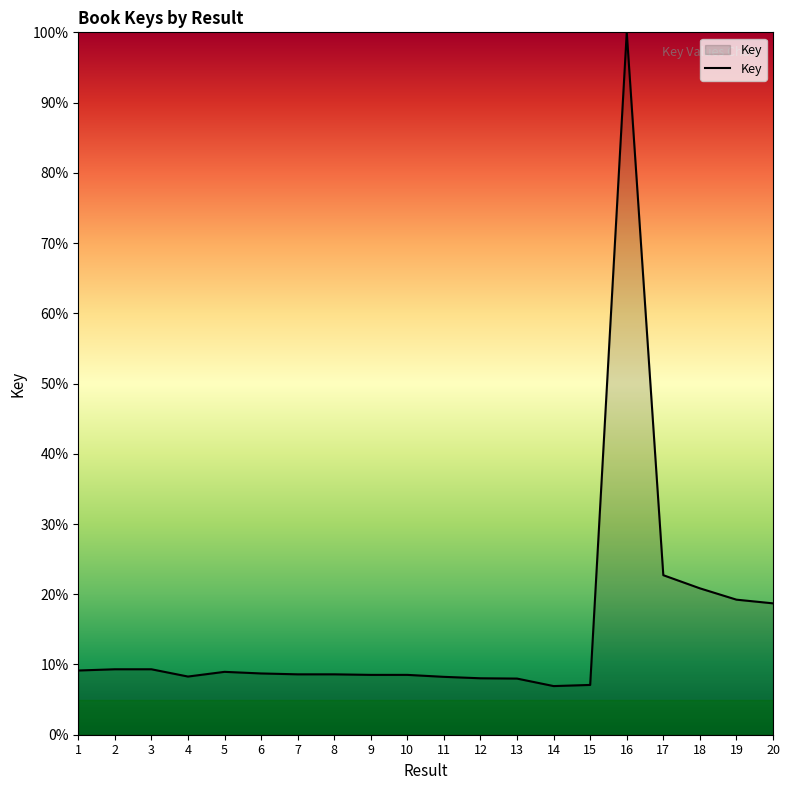

What is the maximum value shown in the chart?

100.0